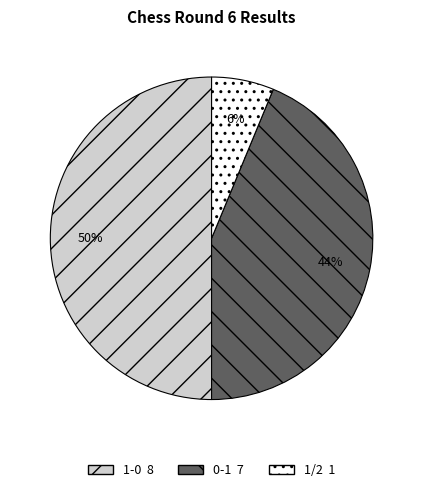

Between 1-0 and 1/2, which is larger?

1-0